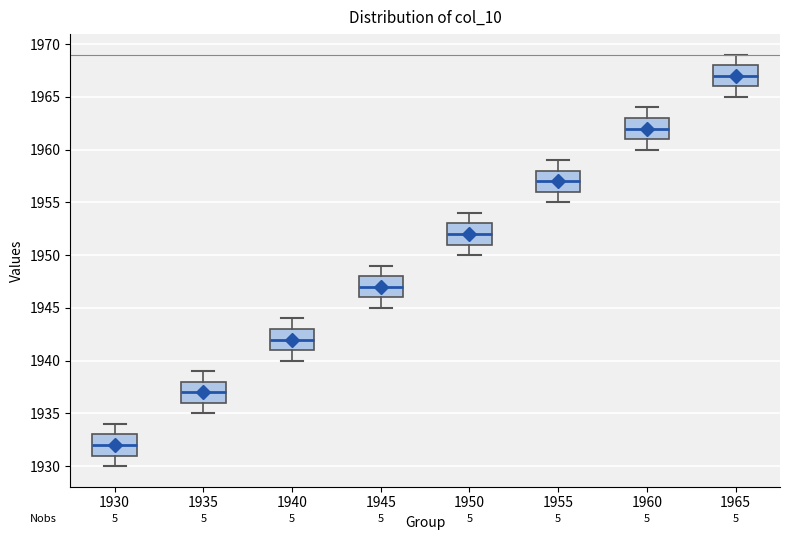

Reading left to right, transcribe this box plot: for each box, give where its median line is, the range the box spans, and where its two whiskers end, as read against the y-axis. The values are not printed on the chart, so give them approximately, as read against the axis.

1930: median 1932, box 1931 to 1933, whiskers 1930 to 1934
1935: median 1937, box 1936 to 1938, whiskers 1935 to 1939
1940: median 1942, box 1941 to 1943, whiskers 1940 to 1944
1945: median 1947, box 1946 to 1948, whiskers 1945 to 1949
1950: median 1952, box 1951 to 1953, whiskers 1950 to 1954
1955: median 1957, box 1956 to 1958, whiskers 1955 to 1959
1960: median 1962, box 1961 to 1963, whiskers 1960 to 1964
1965: median 1967, box 1966 to 1968, whiskers 1965 to 1969